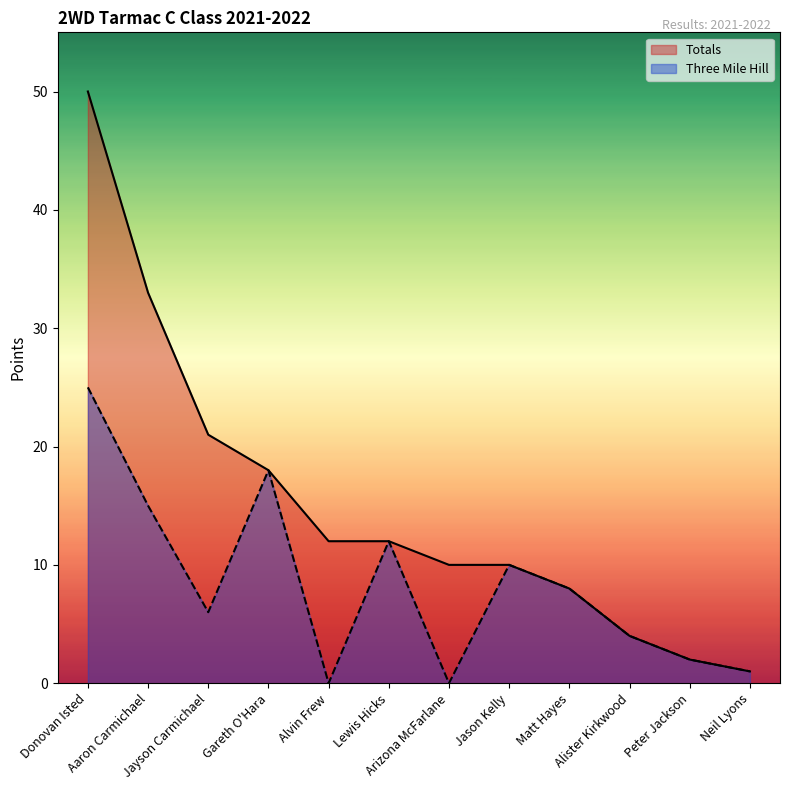

What is the label of the 7th point from the left?

Arizona McFarlane